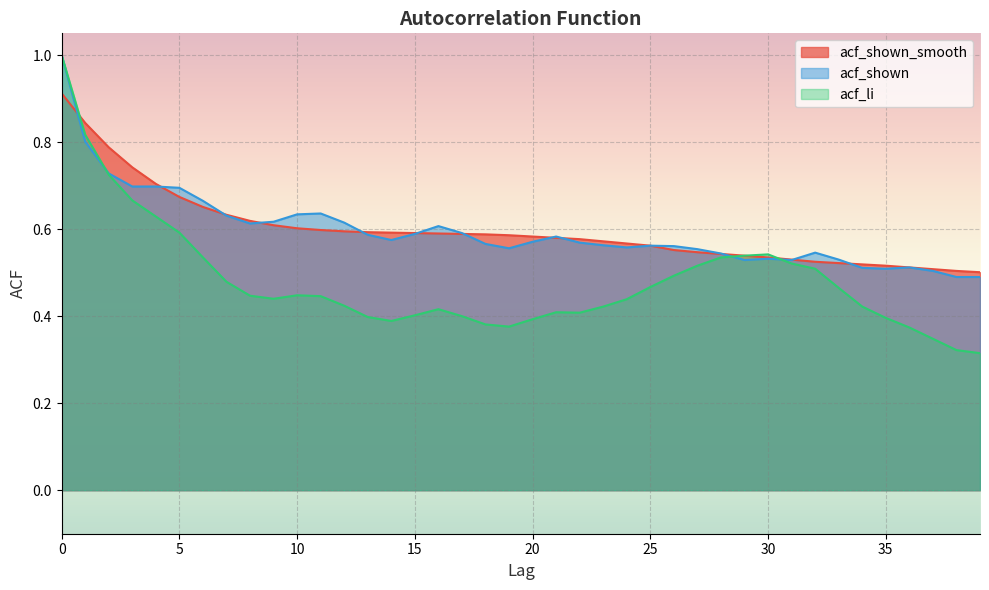

Is it true that acf_shown equals 0.6 at 23?

True